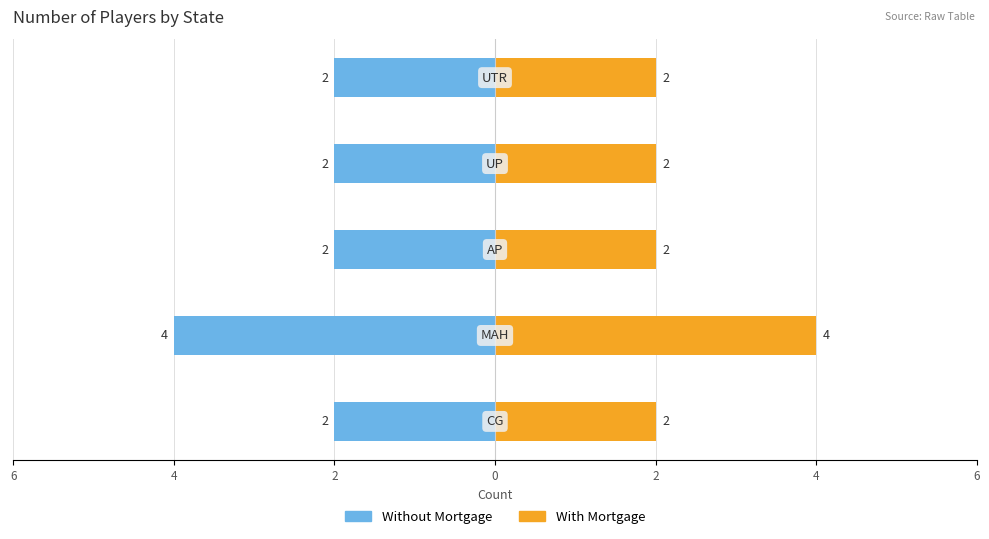

The Without Mortgage series shows -3 at 0. True or false?

False